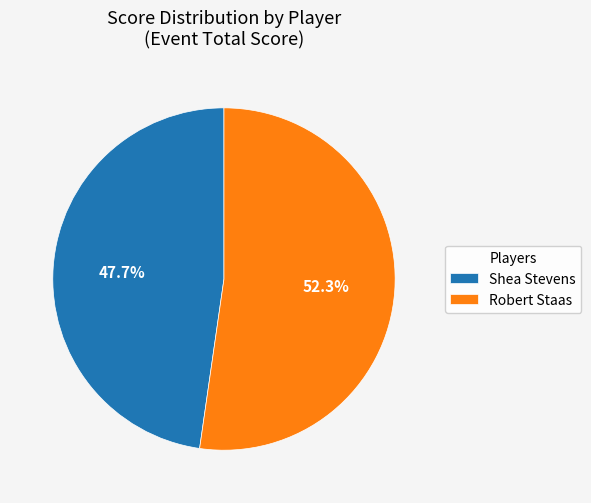

Rank the categories by value from lowest to highest.

Shea Stevens, Robert Staas